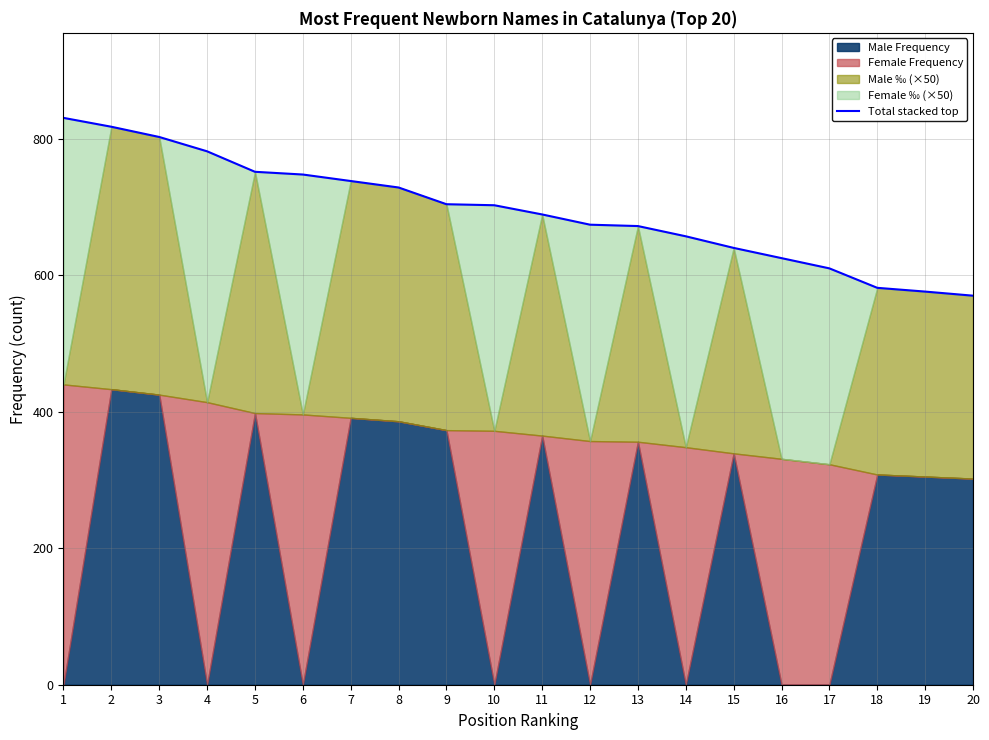

How many values are below 702?

10